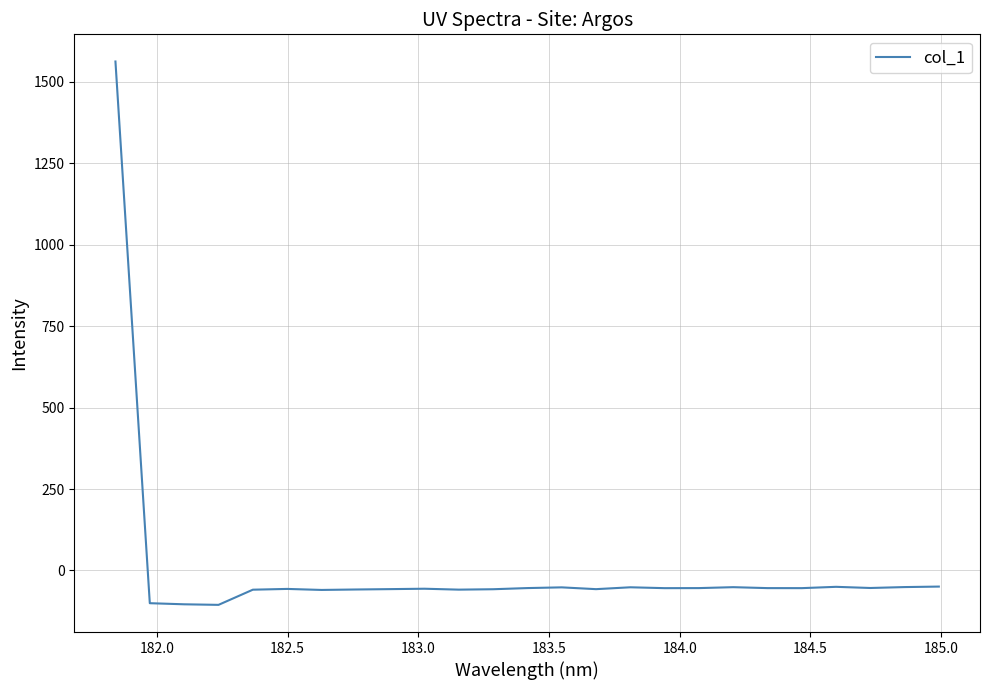

Count the number of categories in the chart.

25